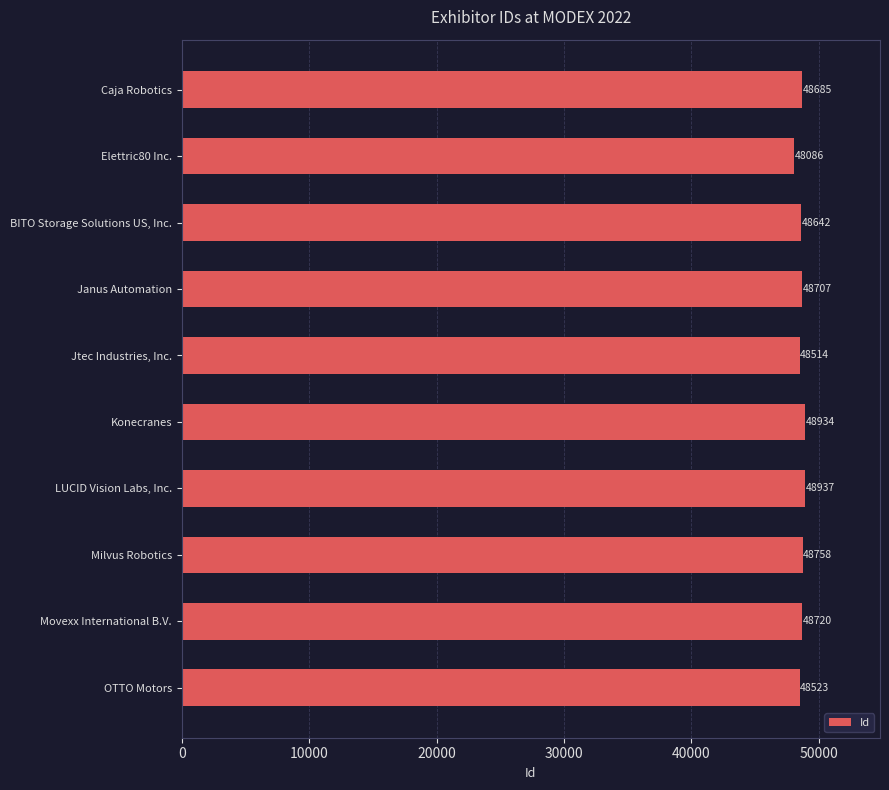

What position from the bottom is Elettric80 Inc.?

9